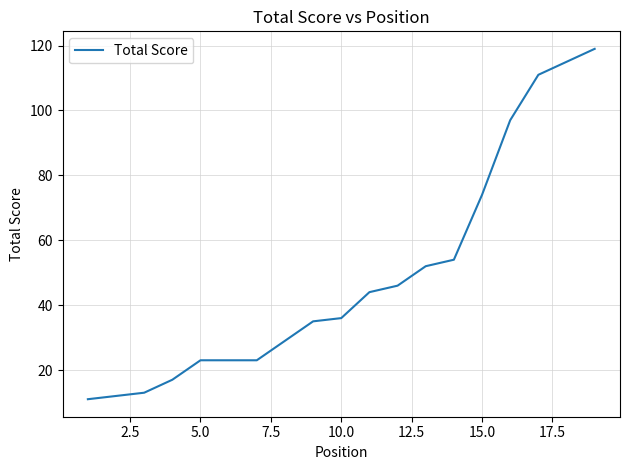

What is the sum of all values?

934